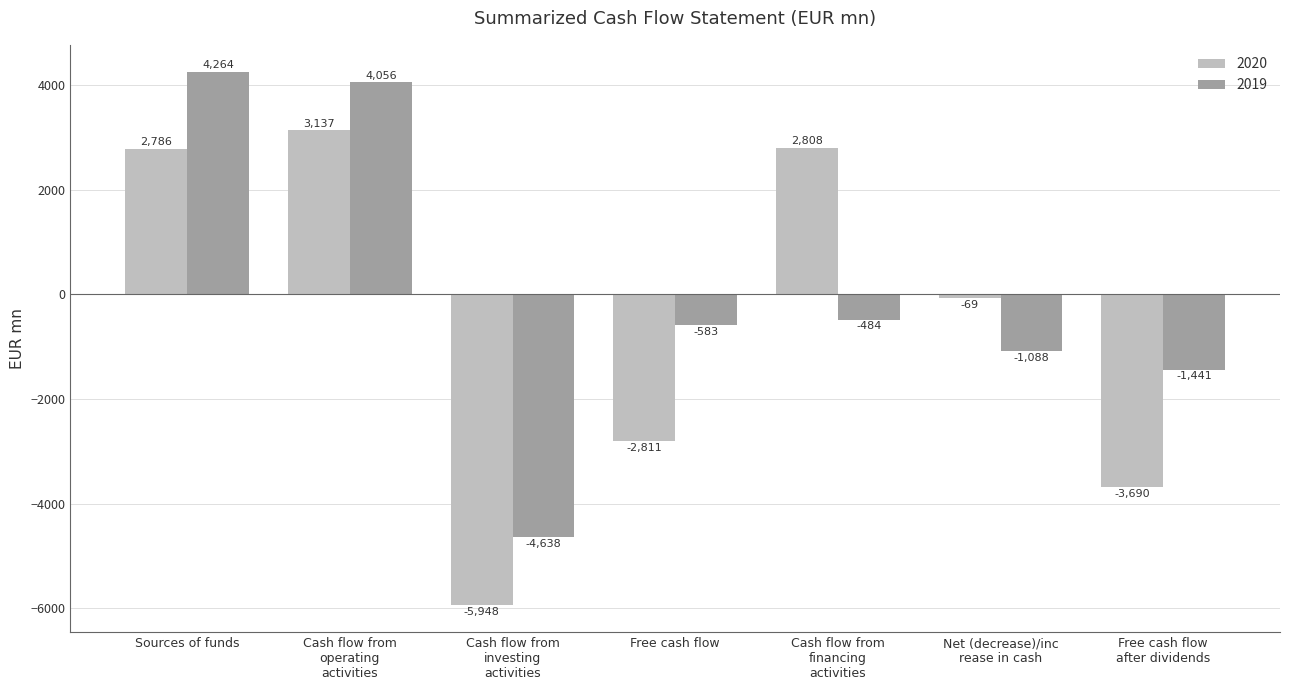

What is the difference between the second highest and minimum values in the 2020 series?

8756